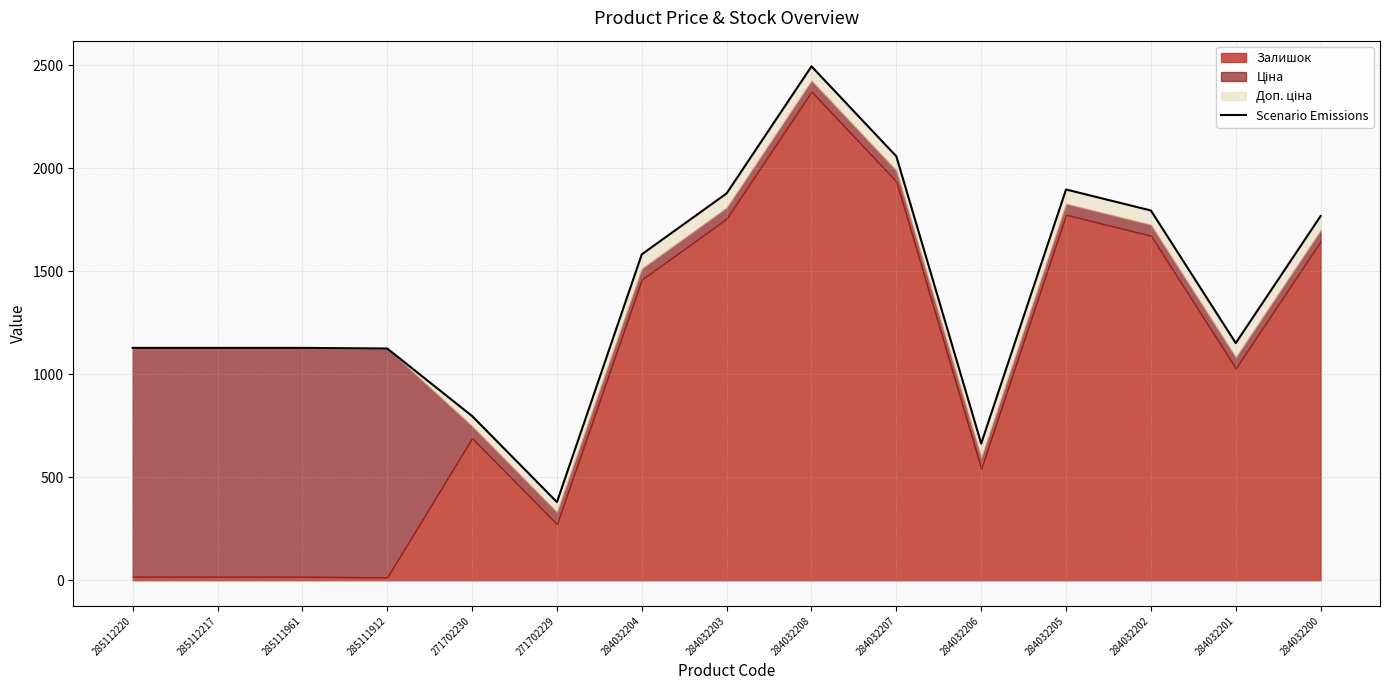

What is the ratio of the value at 271702229 to the value at 284032201?

0.3